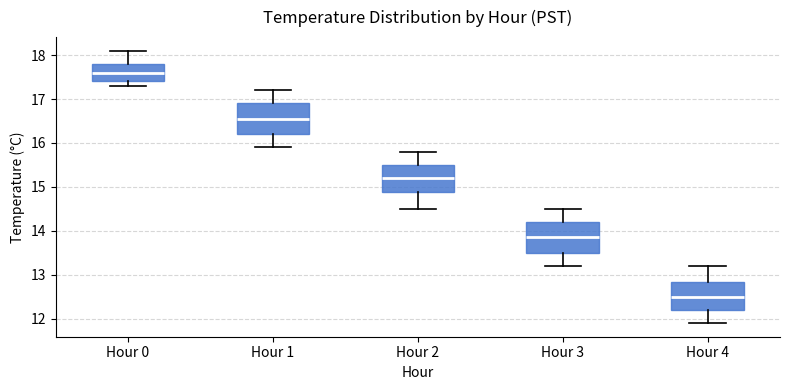

Reading left to right, read every box against the y-axis: the position of its median line, the range the box covers, and the ends of its whiskers. The values are not printed on the chart, so give them approximately, as read against the axis.

Hour 0: median 17.6, box 17.4 to 17.8, whiskers 17.3 to 18.1
Hour 1: median 16.6, box 16.2 to 16.9, whiskers 15.9 to 17.2
Hour 2: median 15.2, box 14.9 to 15.5, whiskers 14.5 to 15.8
Hour 3: median 13.9, box 13.5 to 14.2, whiskers 13.2 to 14.5
Hour 4: median 12.5, box 12.2 to 12.8, whiskers 11.9 to 13.2